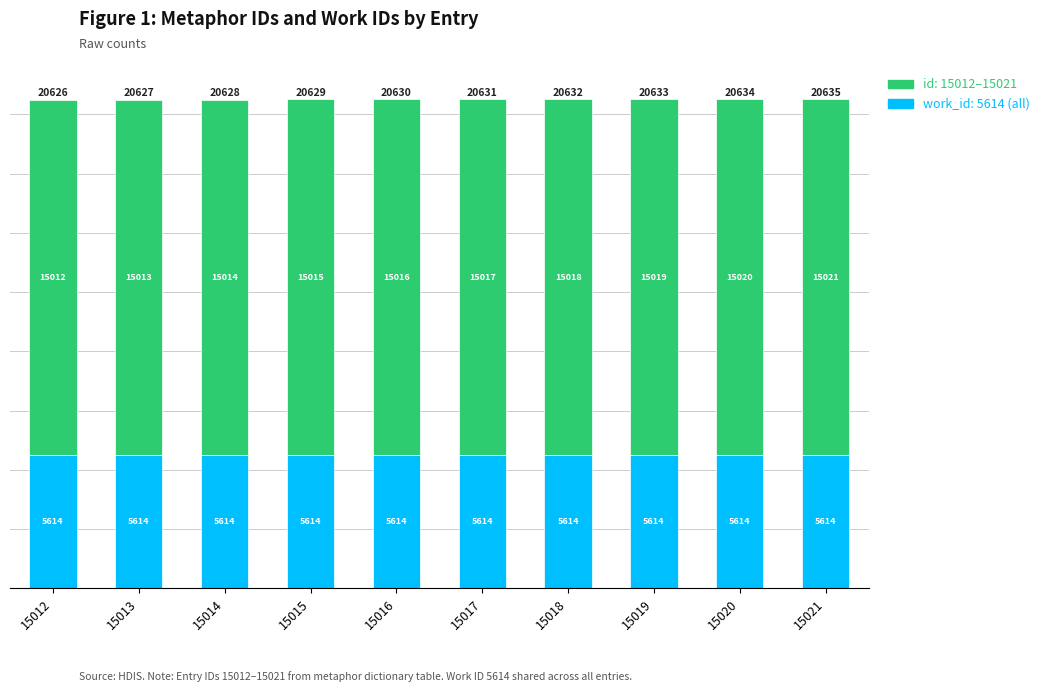

At which category is the sum across all series the highest?

15021